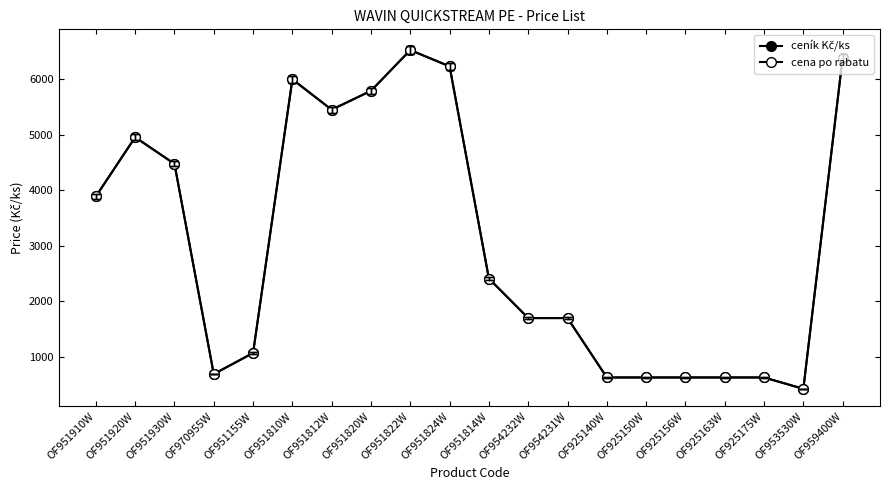

Reading left to right, what are all the values shown in this chart?

ceník Kč/ks: OF951910W=3887	OF951920W=4954	OF951930W=4474	OF970955W=687	OF951155W=1067	OF951810W=5997	OF951812W=5450	OF951820W=5790	OF951822W=6524	OF951824W=6231	OF951814W=2407	OF954232W=1696	OF954231W=1696	OF925140W=626	OF925150W=626	OF925156W=626	OF925163W=626	OF925175W=626	OF953530W=421	OF959400W=6390
cena po rabatu: OF951910W=3887	OF951920W=4954	OF951930W=4474	OF970955W=687	OF951155W=1067	OF951810W=5997	OF951812W=5450	OF951820W=5790	OF951822W=6524	OF951824W=6231	OF951814W=2407	OF954232W=1696	OF954231W=1696	OF925140W=626	OF925150W=626	OF925156W=626	OF925163W=626	OF925175W=626	OF953530W=421	OF959400W=6390